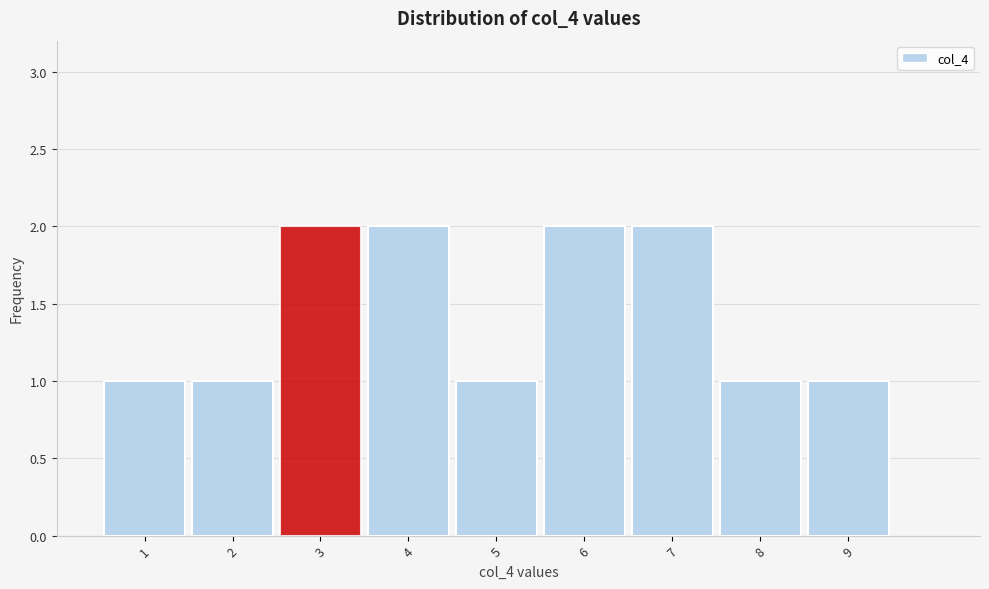

Reading left to right, list every bar in this chart as the range it spans on the x-axis followed by its height. The values are not printed on the chart, so give them approximately, as read against the axis.

0.5 to 1.5: 1
1.5 to 2.5: 1
2.5 to 3.5: 2
3.5 to 4.5: 2
4.5 to 5.5: 1
5.5 to 6.5: 2
6.5 to 7.5: 2
7.5 to 8.5: 1
8.5 to 9.5: 1